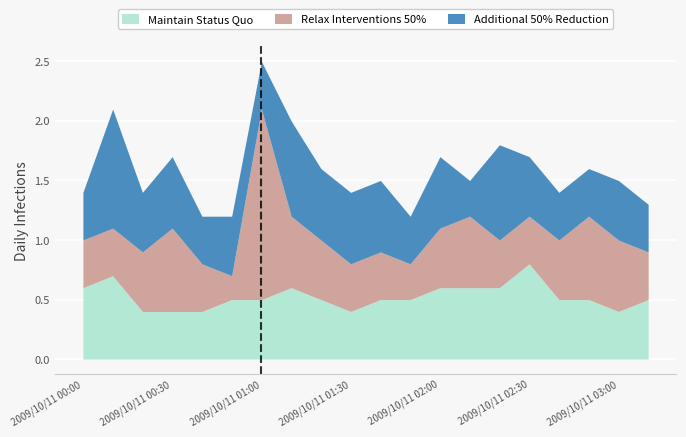

True or false: Additional 50% Reduction has more than 2 interior local peaks.

True